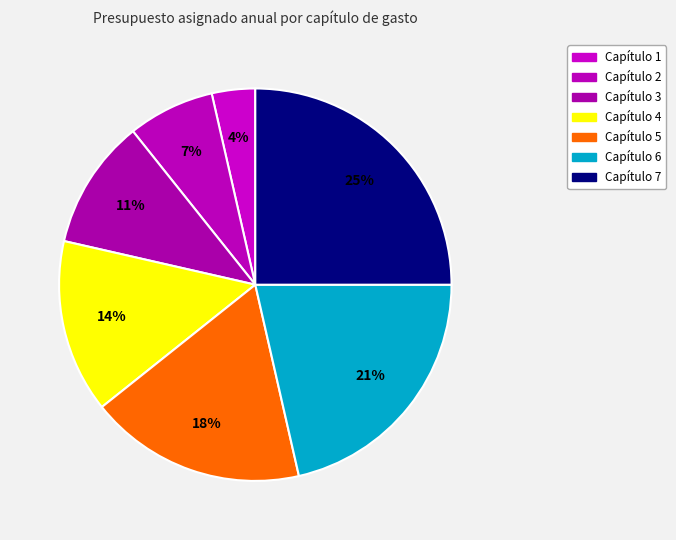

To the nearest percent, what is the average slice percentage?

14%